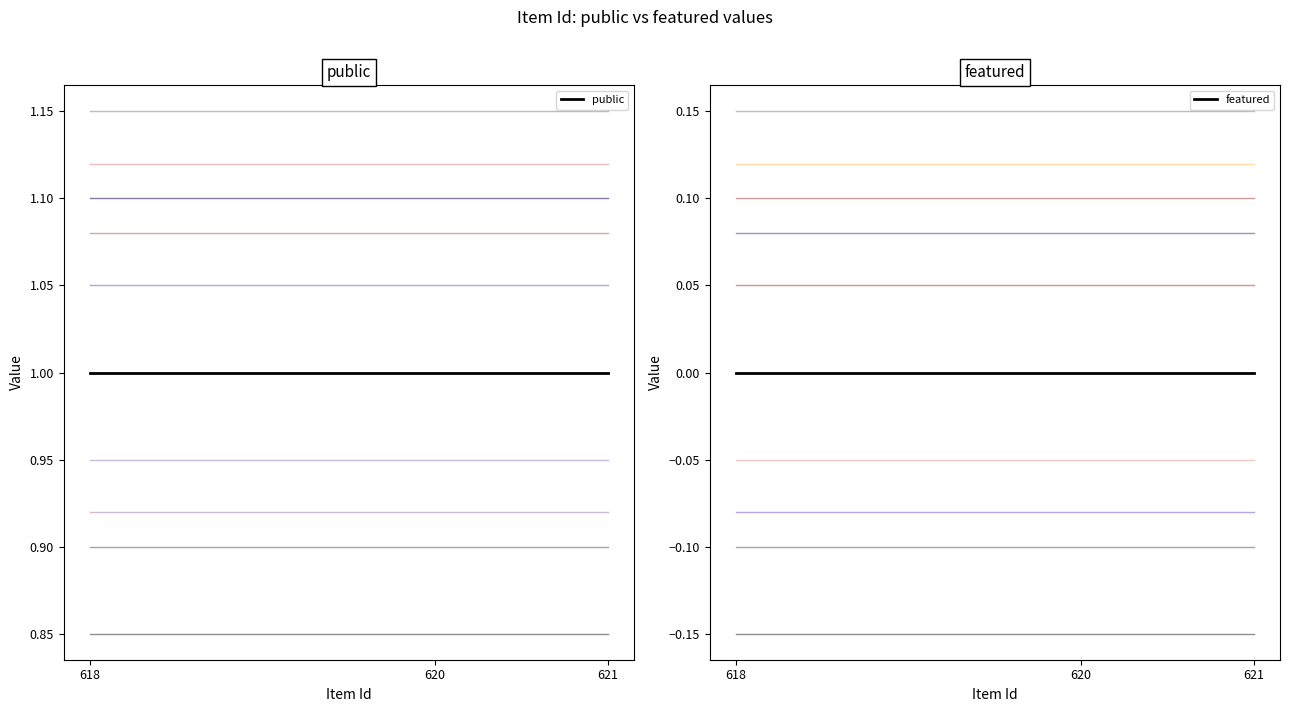

The value of public at 618 is 1. True or false?

True